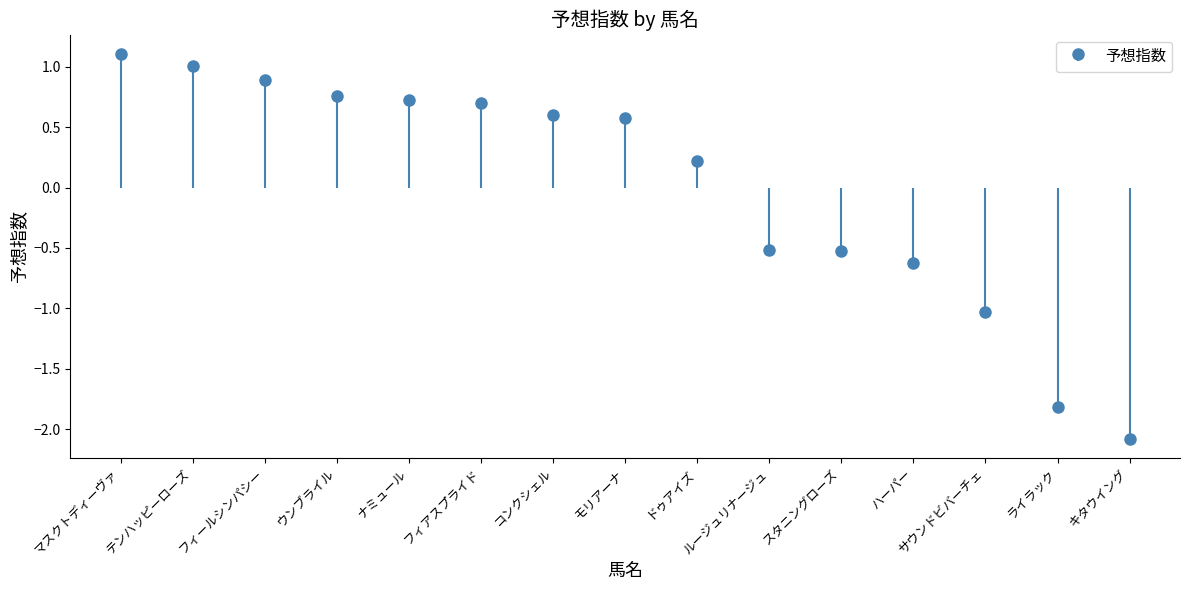

What is the change in value from ウンブライル to ルージュリナージュ?

-1.3